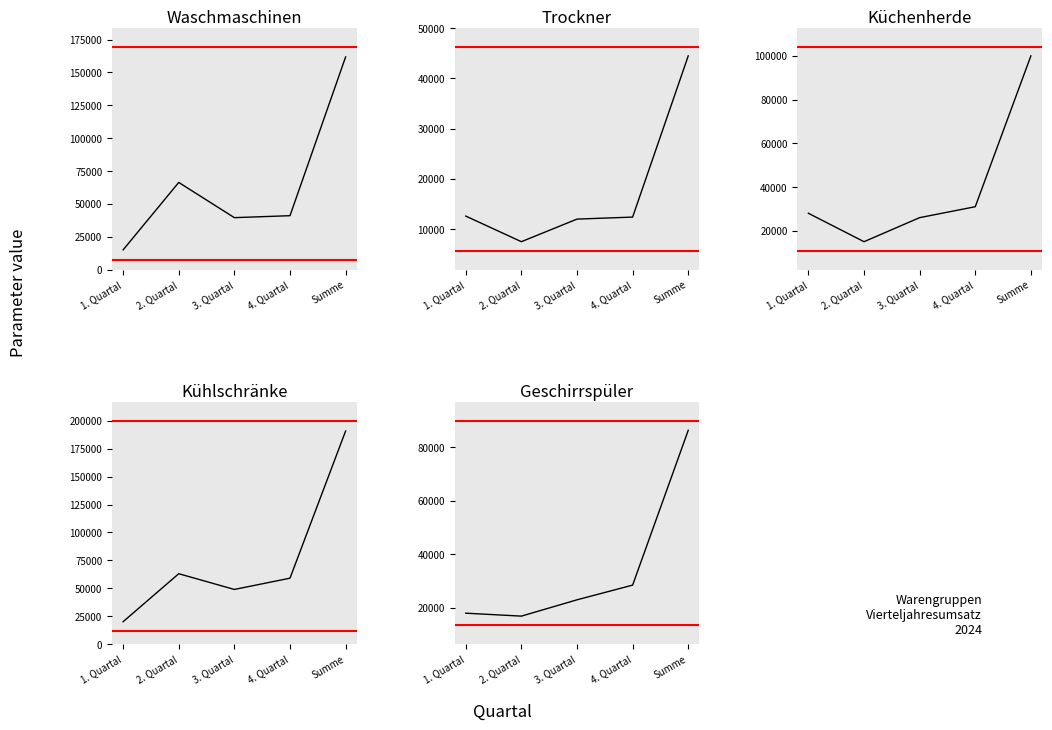

Reading left to right, list all the values displayed in this chart.

Waschmaschinen: 15000	66300	39500	41000	161800
Trockner: 12600	7500	12000	12400	44500
Küchenherde: 28000	15000	26000	31000	100000
Kühlschränke: 20000	63000	48900	59000	190900
Geschirrspüler: 18000	16900	23000	28500	86400